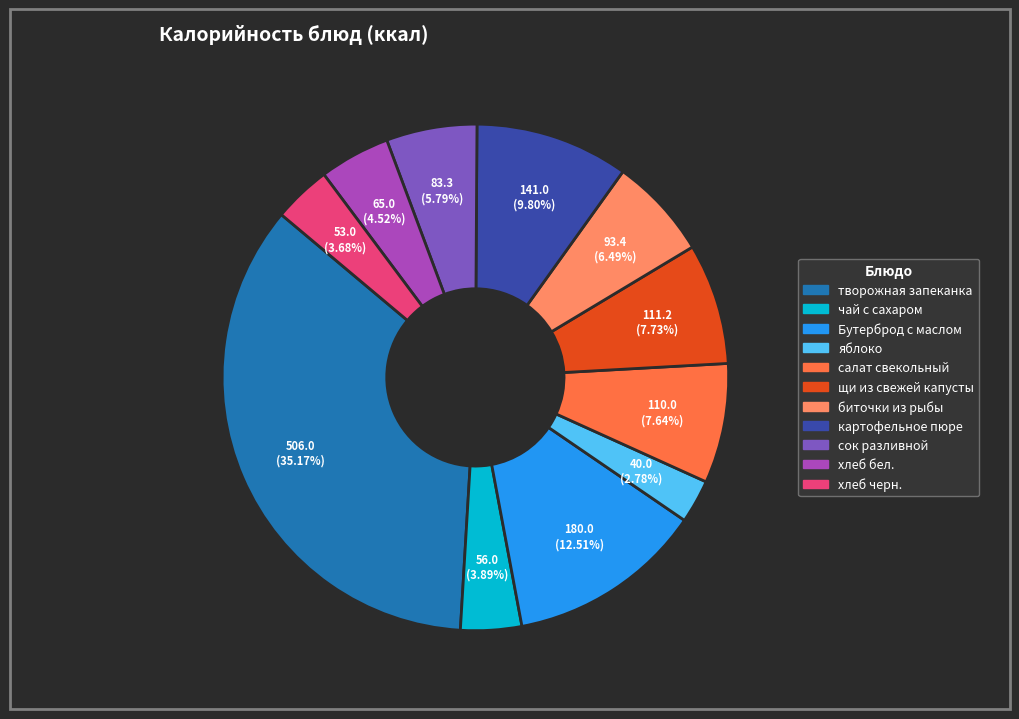

Which slice is the largest?

творожная запеканка